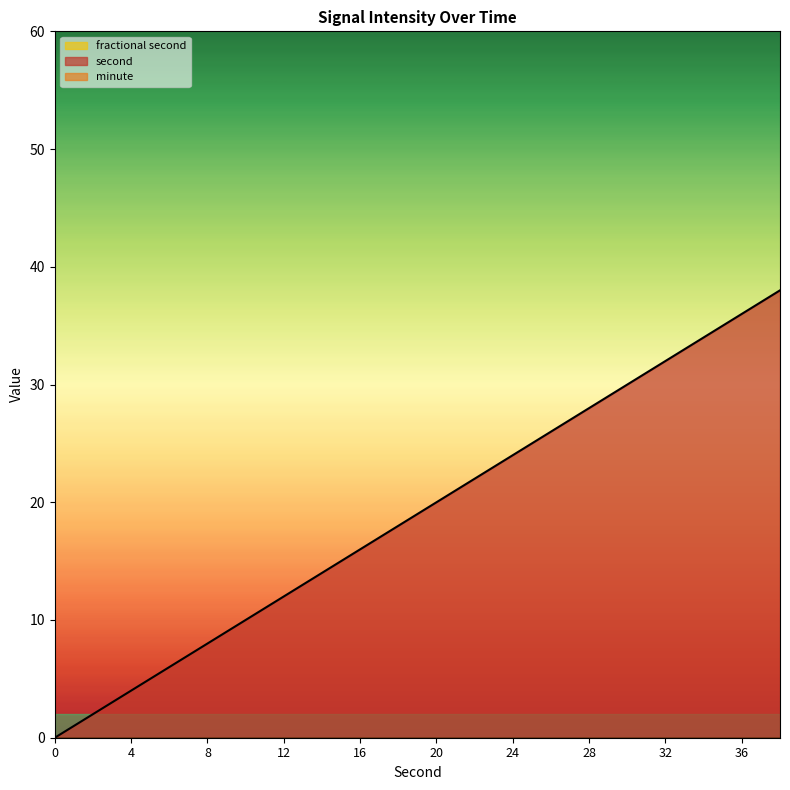

At which category is the sum across all series the highest?

38